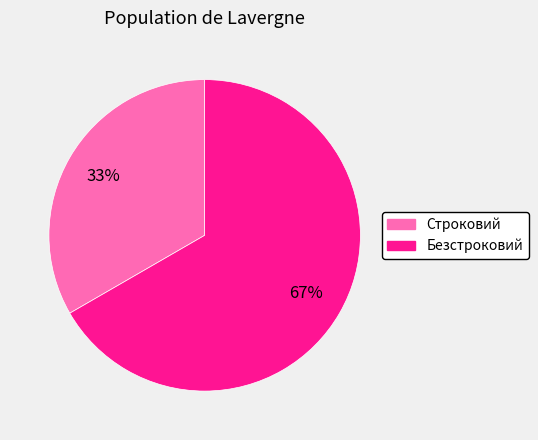

To the nearest percent, what portion does Строковий represent?

33%